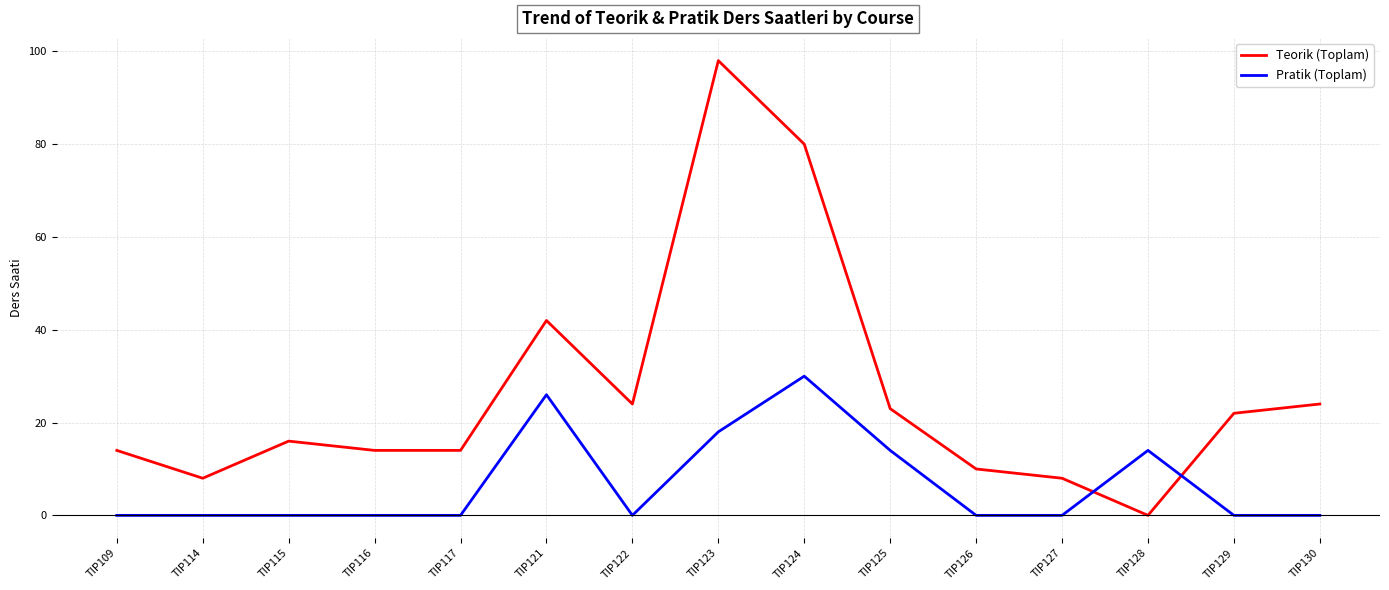

What is the highest value of the Teorik (Toplam) series?

98